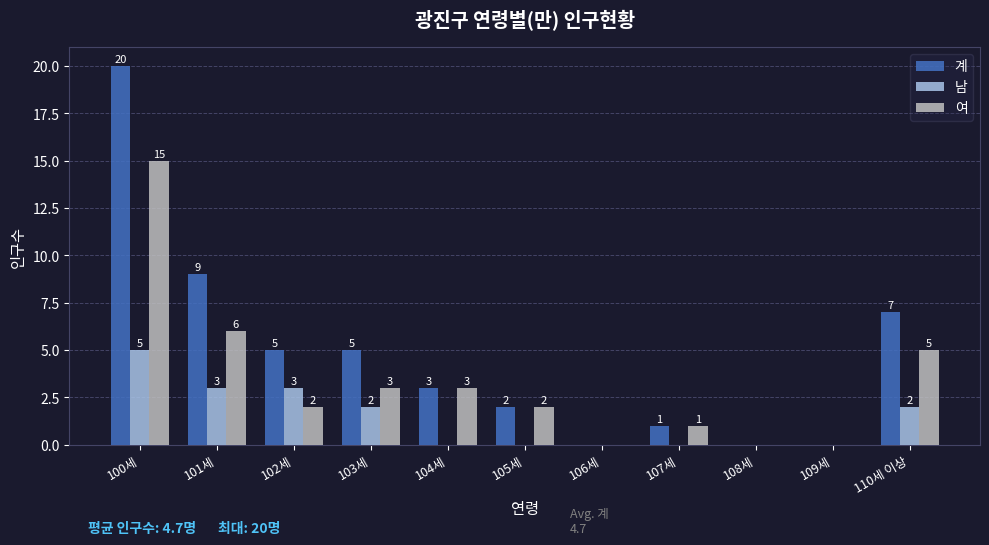

Reading left to right, transcribe all the data shown in this chart.

계: 100세=20	101세=9	102세=5	103세=5	104세=3	105세=2	106세=0	107세=1	108세=0	109세=0	110세 이상=7
남: 100세=5	101세=3	102세=3	103세=2	104세=0	105세=0	106세=0	107세=0	108세=0	109세=0	110세 이상=2
여: 100세=15	101세=6	102세=2	103세=3	104세=3	105세=2	106세=0	107세=1	108세=0	109세=0	110세 이상=5